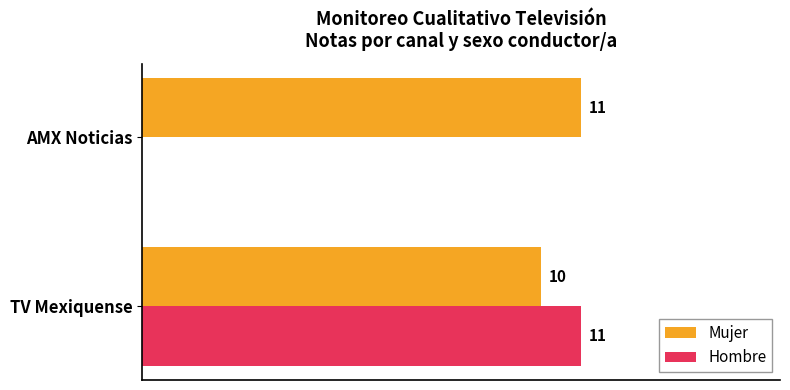

Is the value of Mujer at AMX Noticias greater than the value of Hombre at AMX Noticias?

Yes